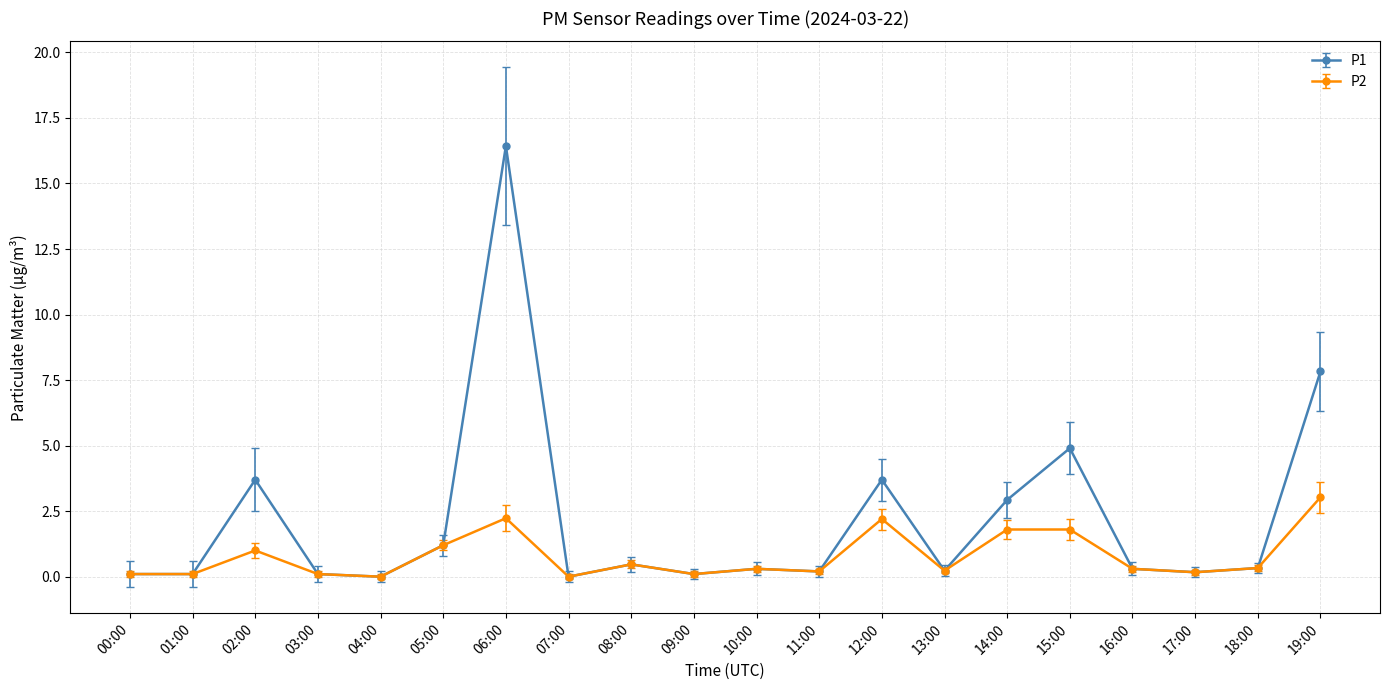

True or false: P2 has more than 2 points higher than both neighbors.

True